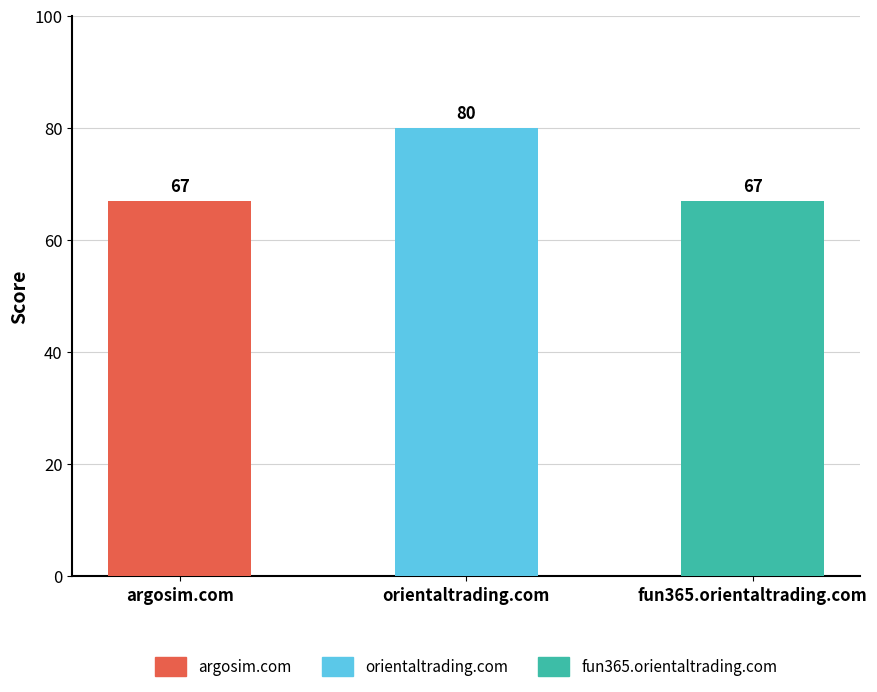

What is the value of the 1st bar from the left?

67